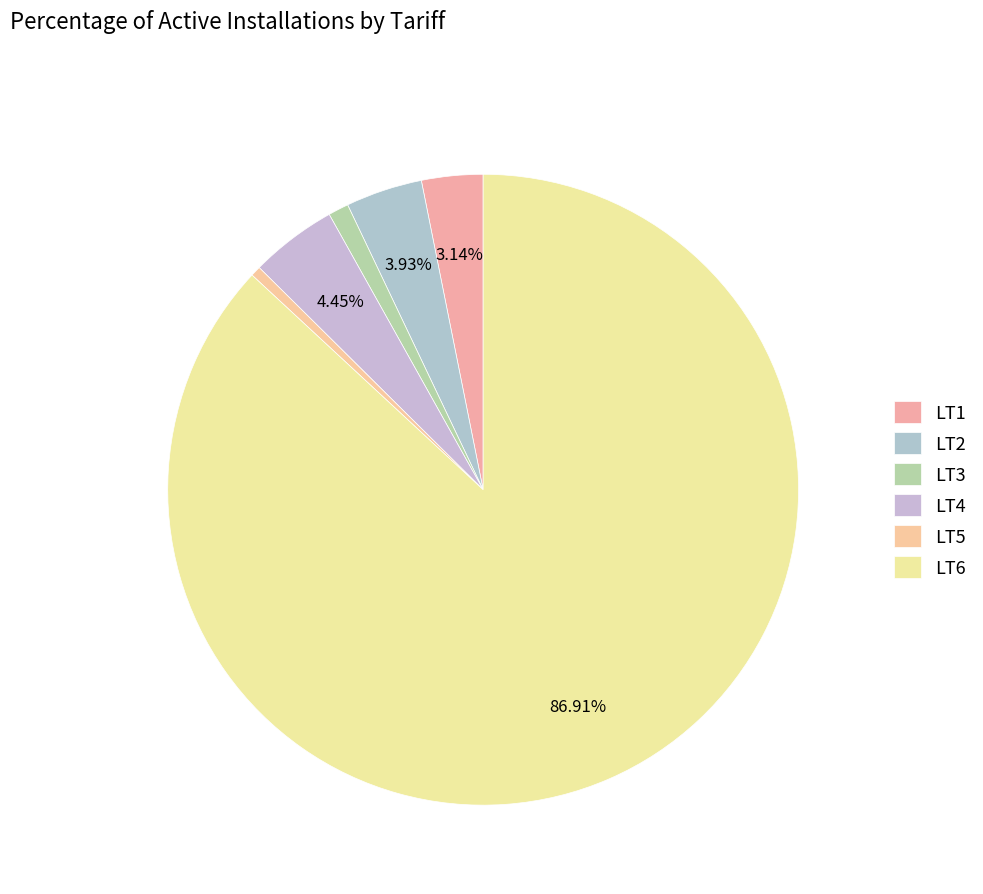

Is there any slice that represents more than half of the pie?

Yes